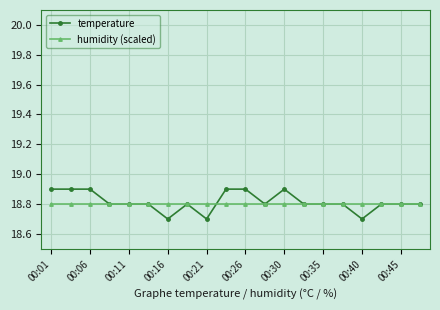

What is the sum of all humidity (scaled) values?

376.0